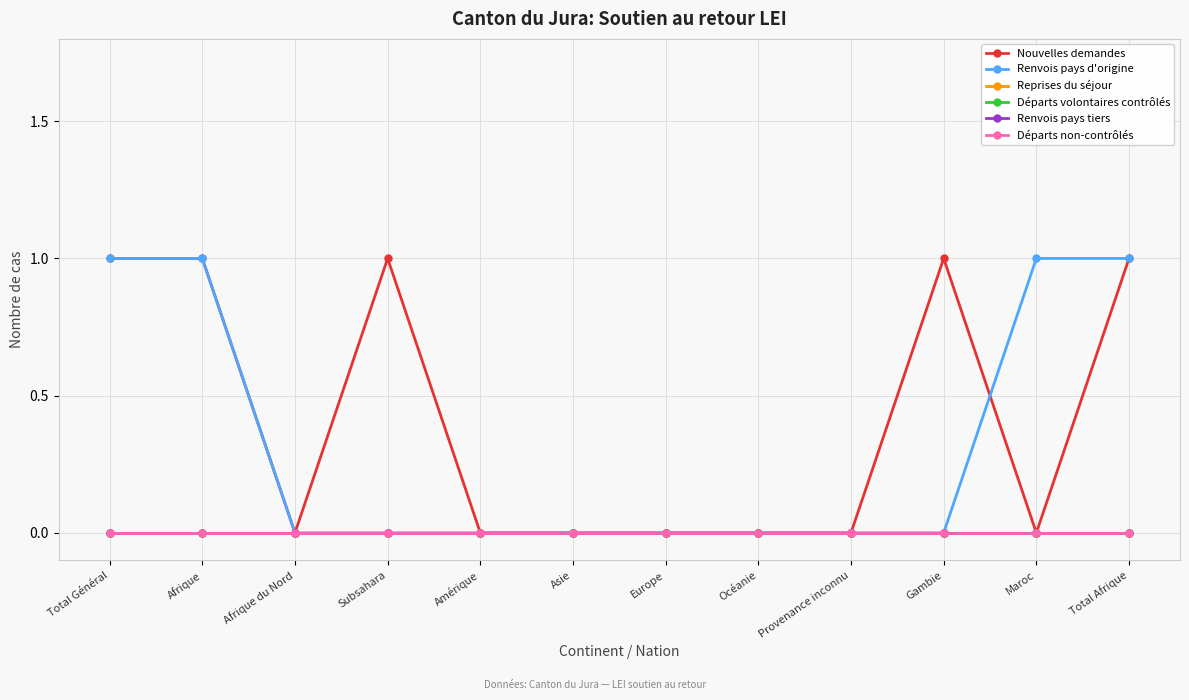

Which series has the largest total across all categories?

Nouvelles demandes